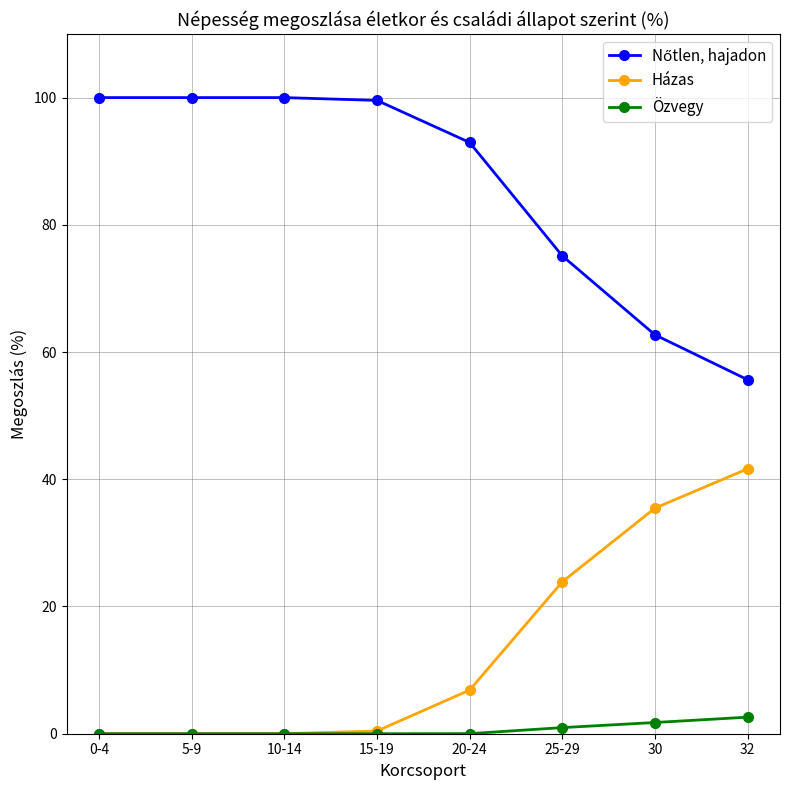

At which label is Házas closest to 20?

25-29